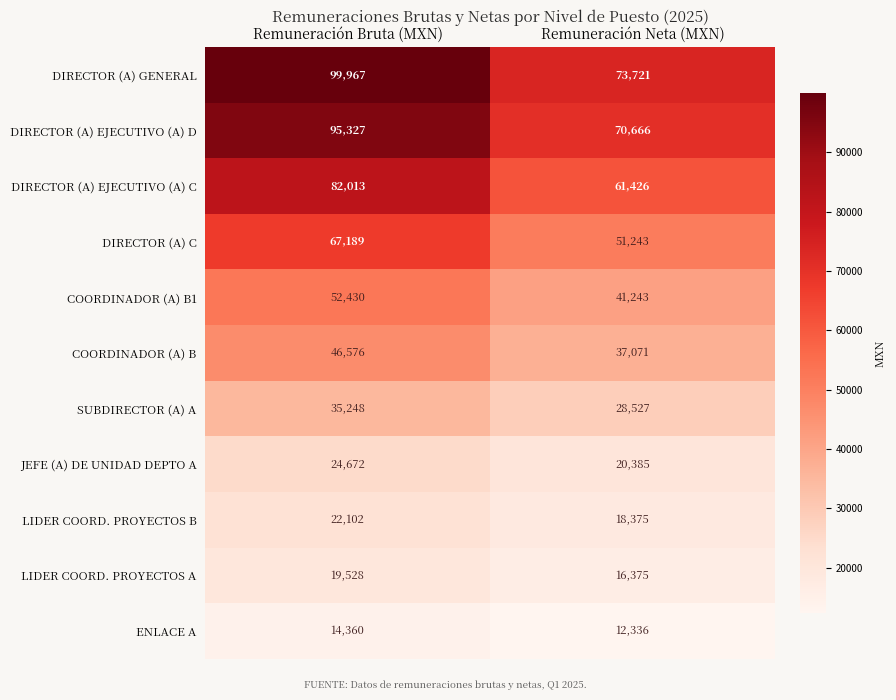

What is the difference between the DIRECTOR (A) C values at Remuneración Neta (MXN) and Remuneración Bruta (MXN)?

15946